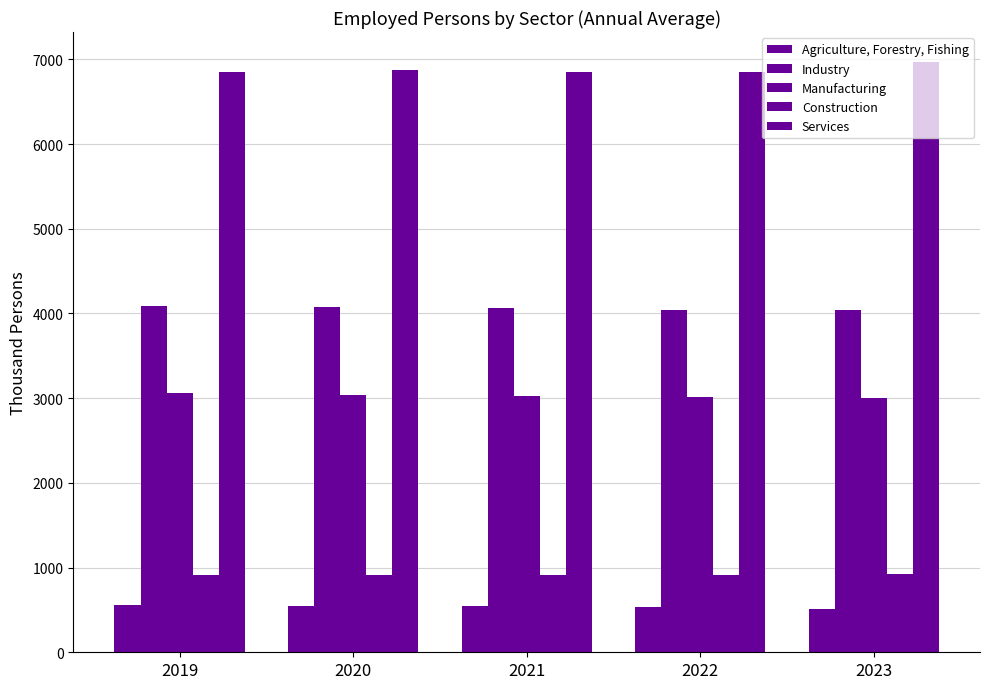

What is the difference between the maximum and minimum values in the Agriculture, Forestry, Fishing series?

50